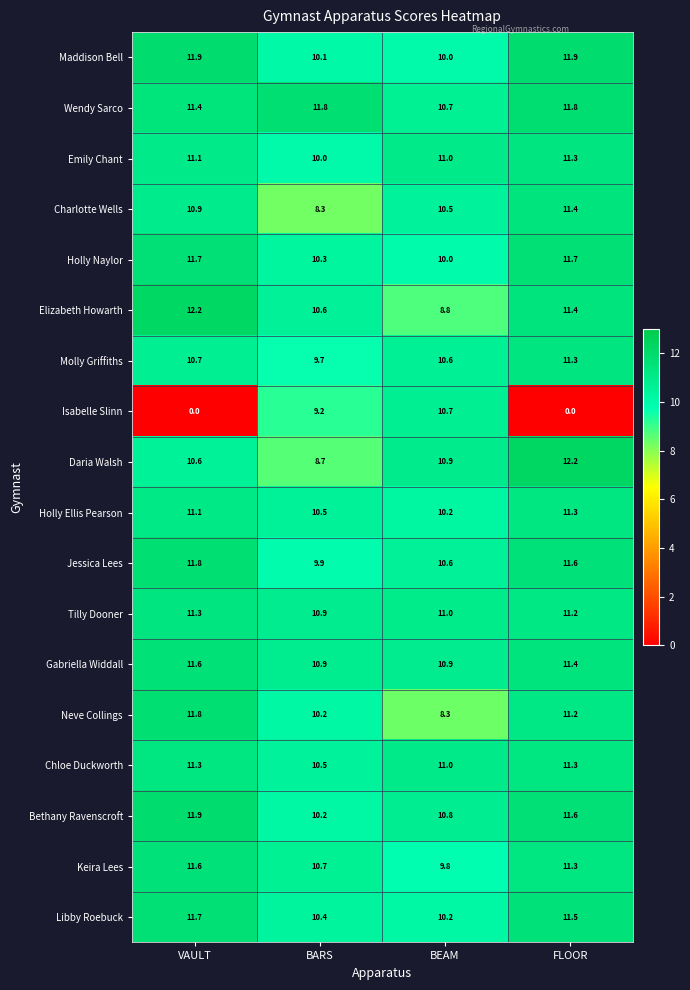

How many Chloe Duckworth values are between 11 and 12?

3